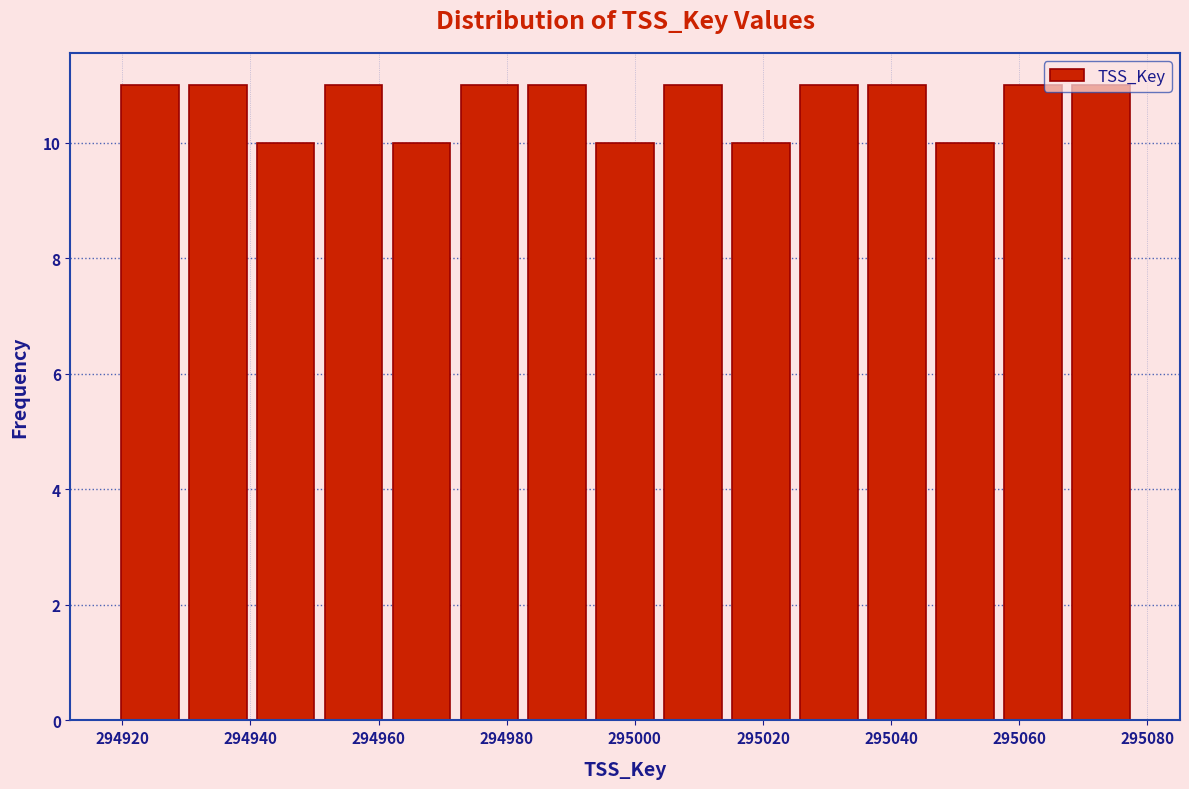

How tall is the bar that spans 294961.4 to 294972.0 on the x-axis? Neither the bar edges nor the heights are printed on the chart, so give them approximately, as read against the axes.

10